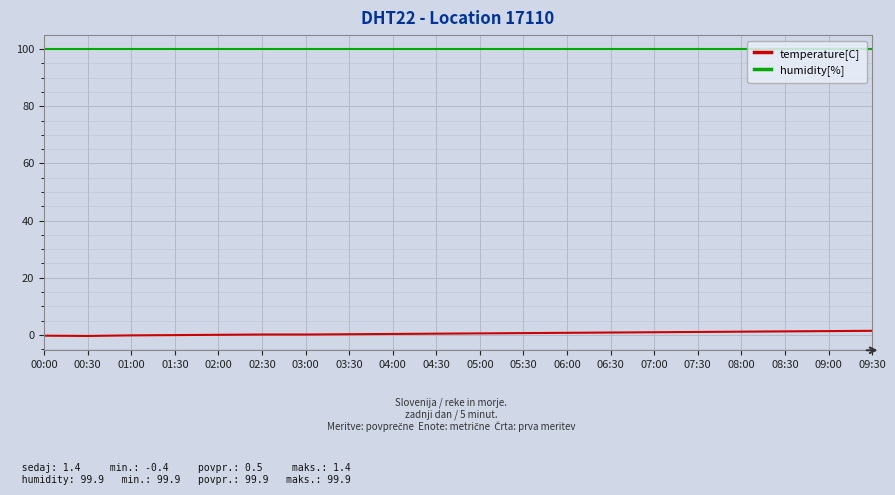

What is the average value of the temperature[C] series?

0.5